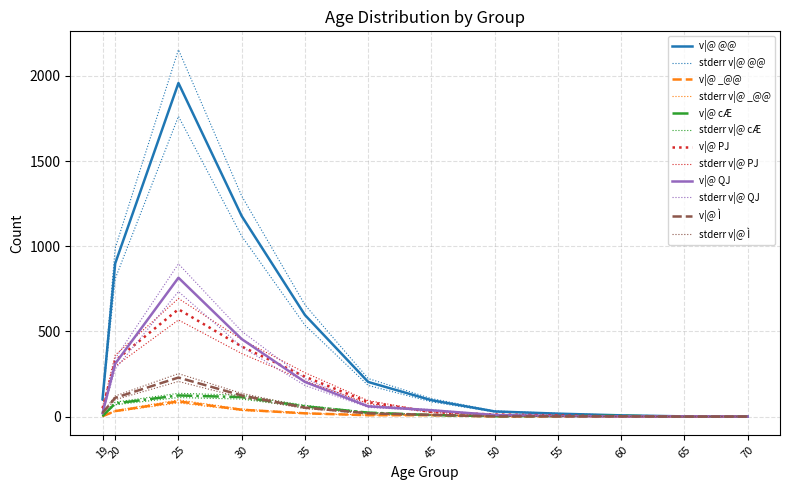

True or false: v|@ @@ and v|@ cÆ cross at least once.

False